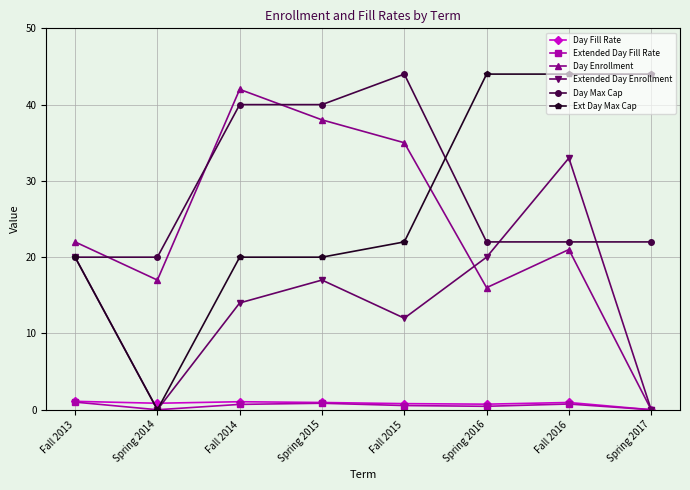

How many distinct data groups are displayed?

6